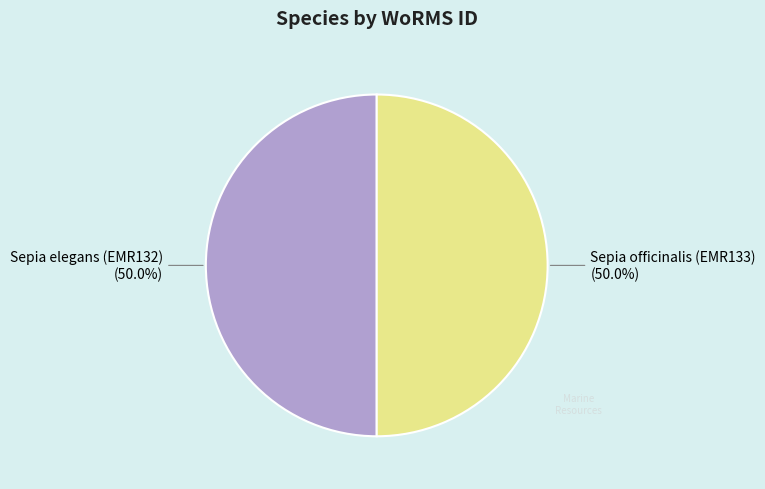

Is it true that Sepia elegans (EMR132) is 63% of the pie?

False